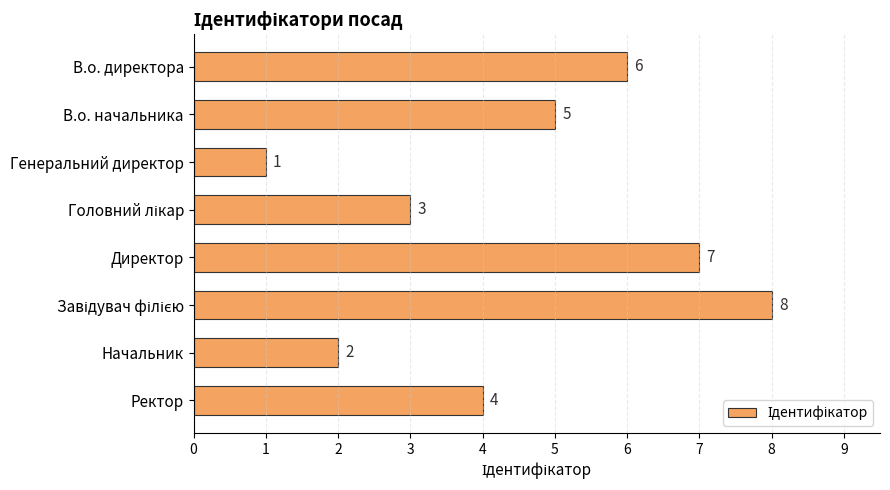

What is the value of the 7th bar from the top?

2